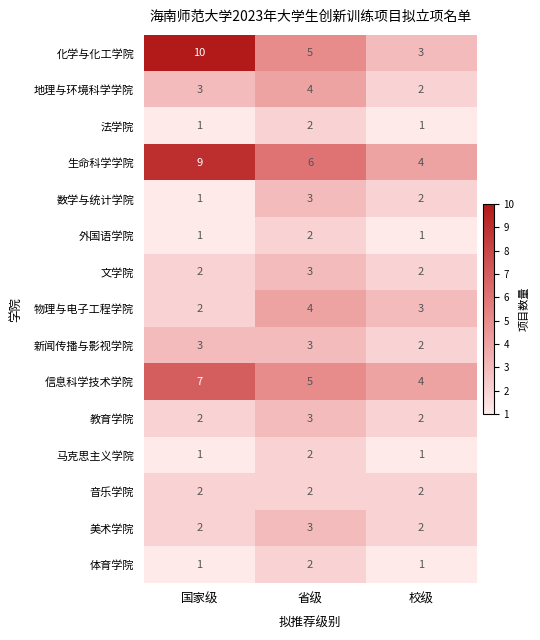

What is the sum of all 信息科学技术学院 values?

16